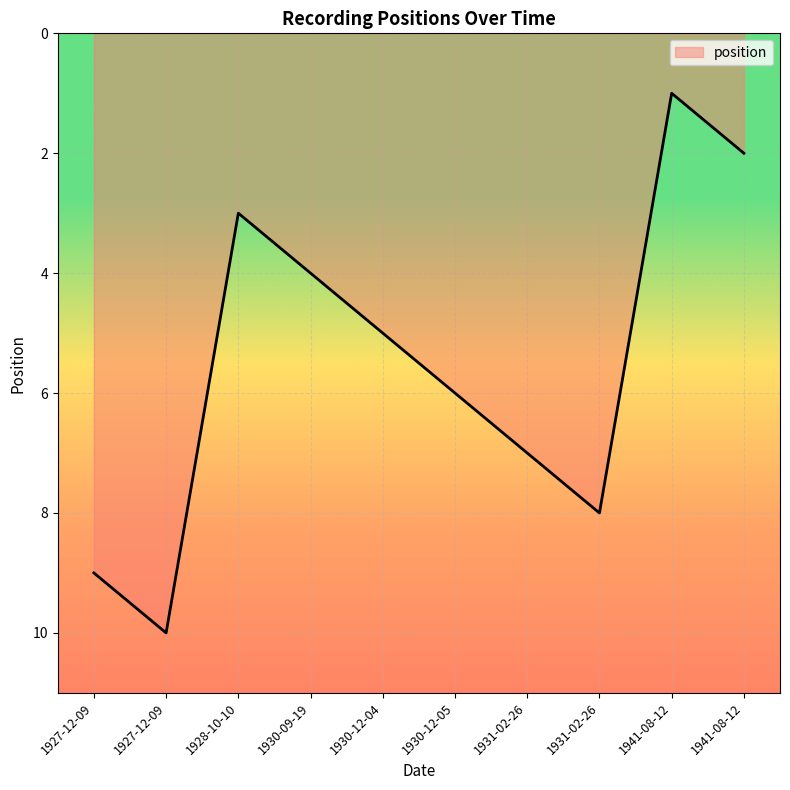

The chart shows a value of 8 at 1931-02-26. True or false?

True